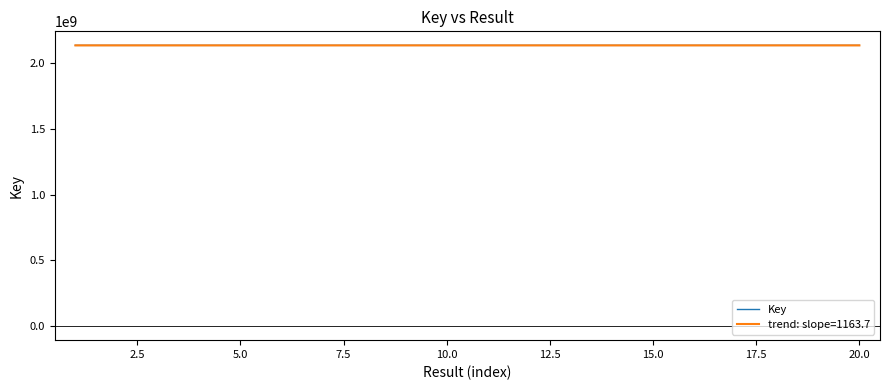

How many lines are shown in the chart?

2